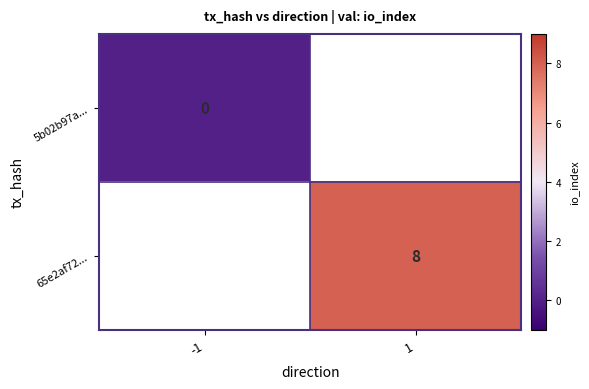

Which series has the largest range (max minus min)?

5b02b97a...